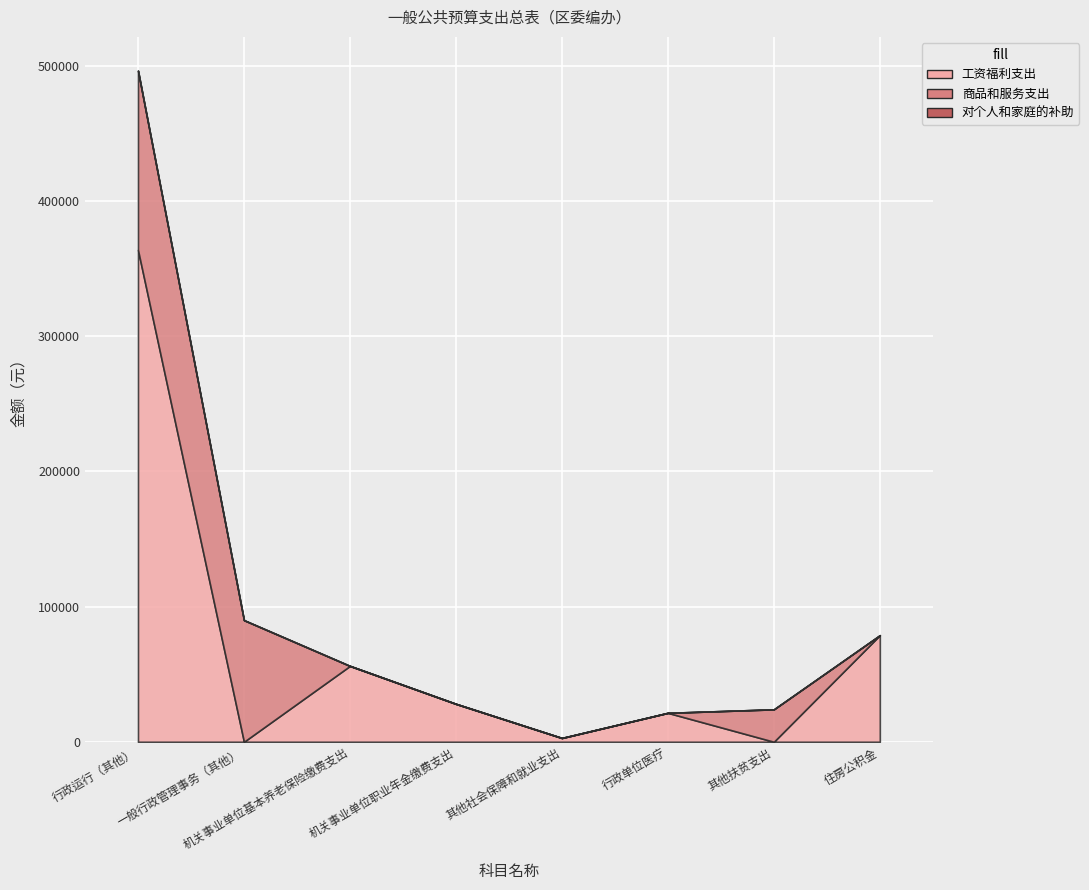

Rank the series at 其他社会保障和就业支出 from highest to lowest value.

工资福利支出, 商品和服务支出, 对个人和家庭的补助